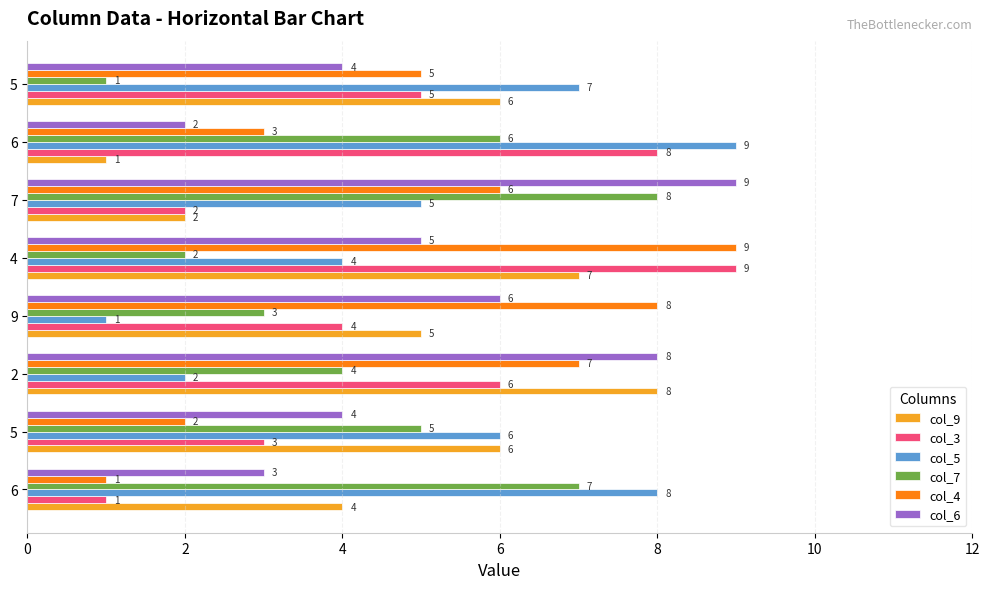

What is the sum of the col_6 values at 9 and 5?

10